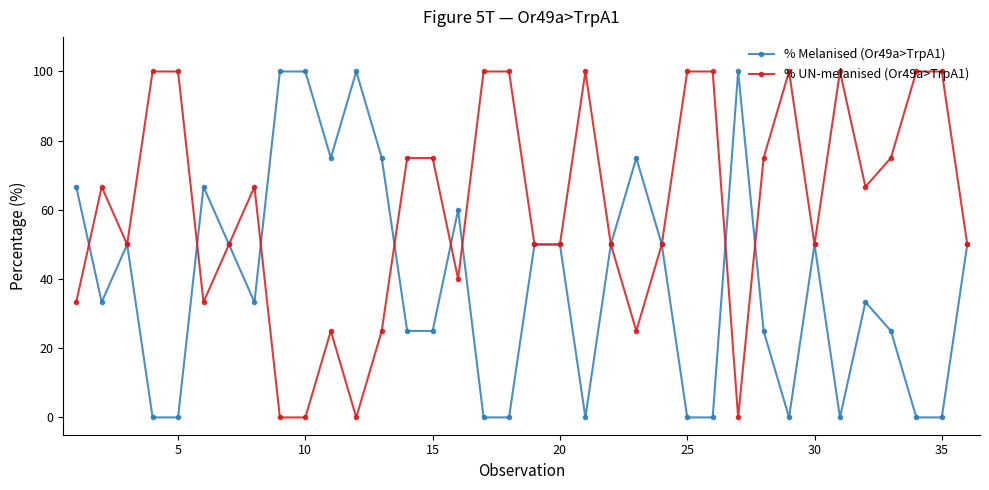

How many lines are shown in the chart?

2